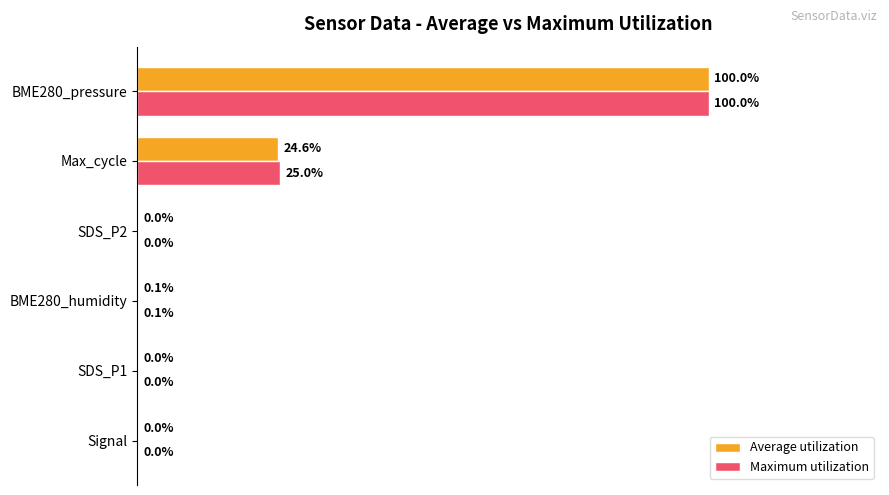

At which category is the sum across all series the highest?

BME280_pressure